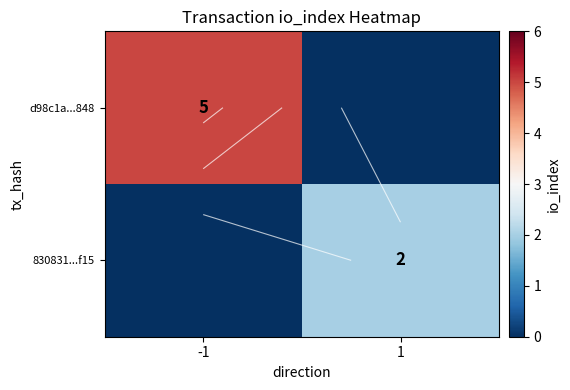

What is the sum of all d98c1a...848 values?

5